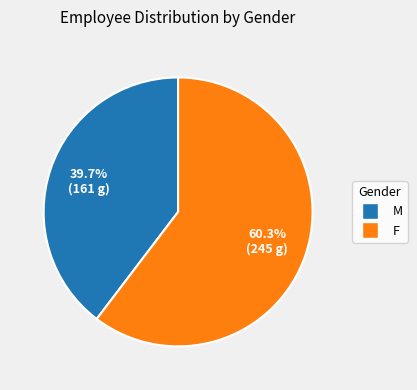

What percentage do F and M together represent?

100.0%